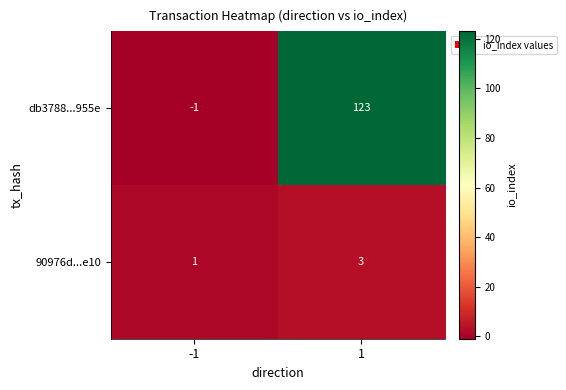

Which label corresponds to the smallest value in the chart?

-1